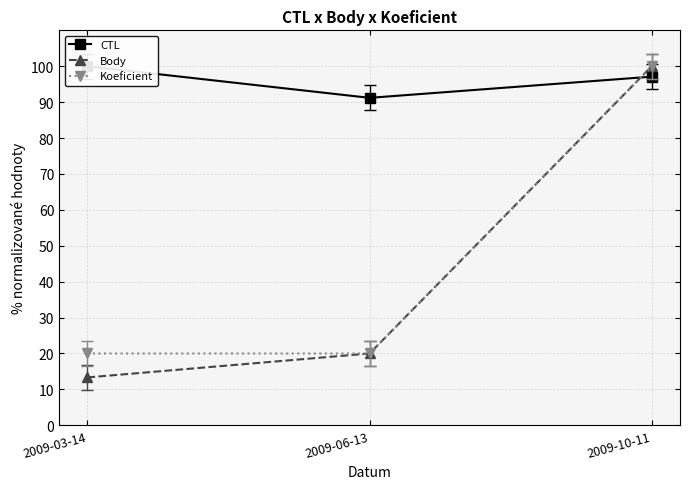

How many data points does each series have?

3